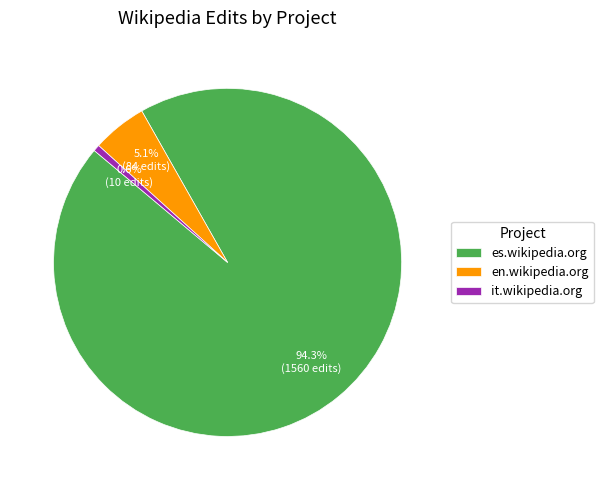

Which slice is the smallest?

it.wikipedia.org